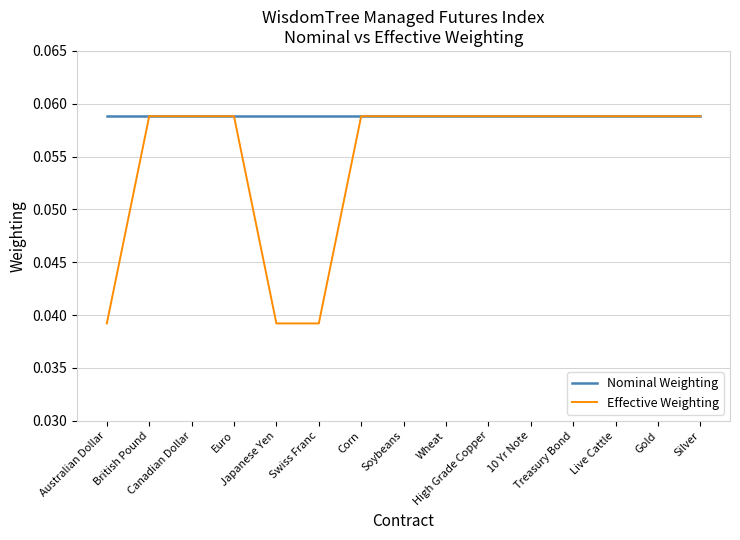

What are all the series names shown in the legend?

Nominal Weighting, Effective Weighting